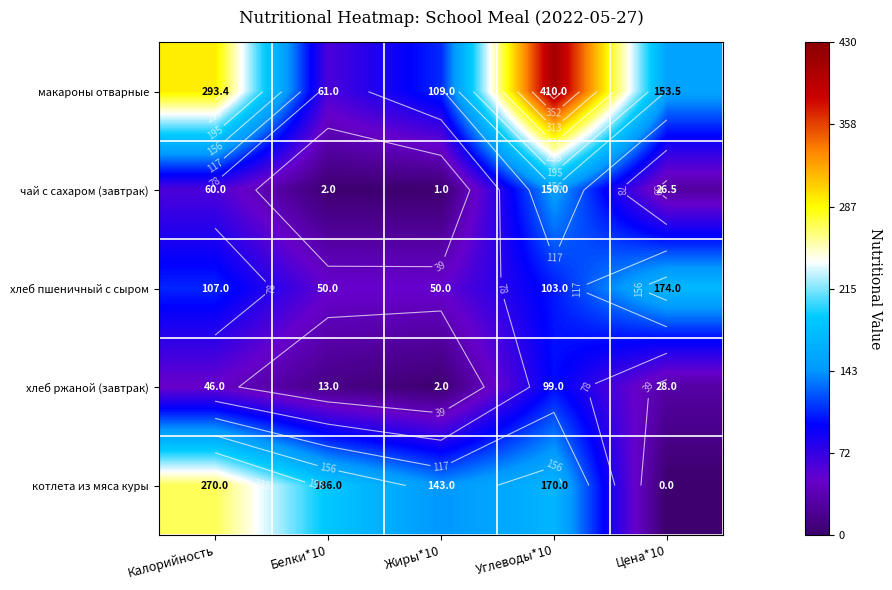

The чай с сахаром (завтрак) series shows 60.0 at Калорийность. True or false?

True